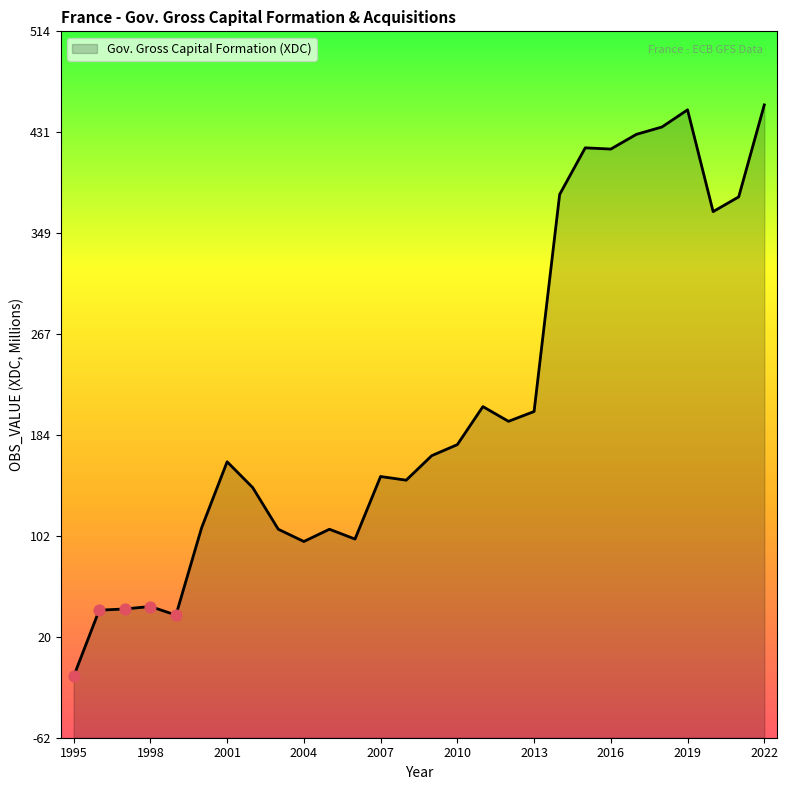

What is the change in value from 1997 to 2018?

+393